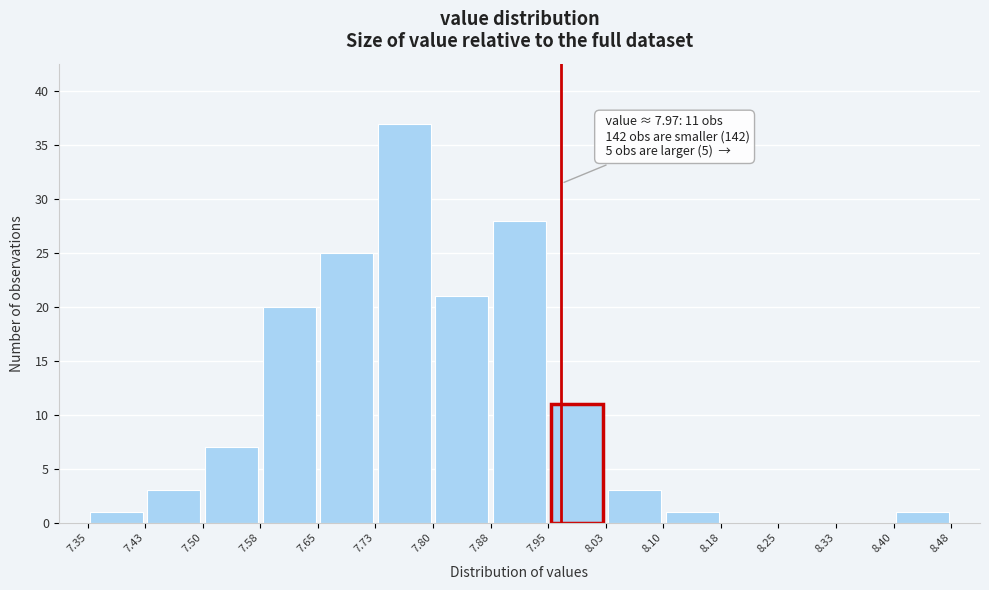

Over which range of the x-axis is the bar tallest?

7.73 to 7.80